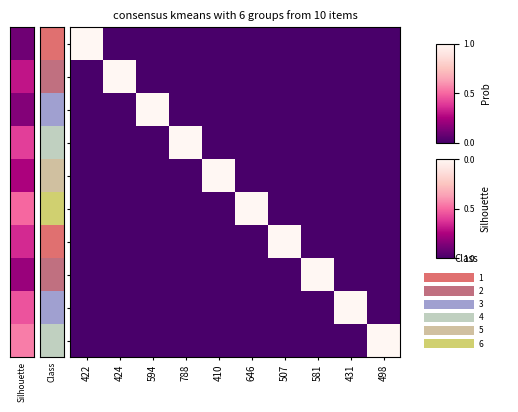

At which category does the chart reach its peak across all series?

422